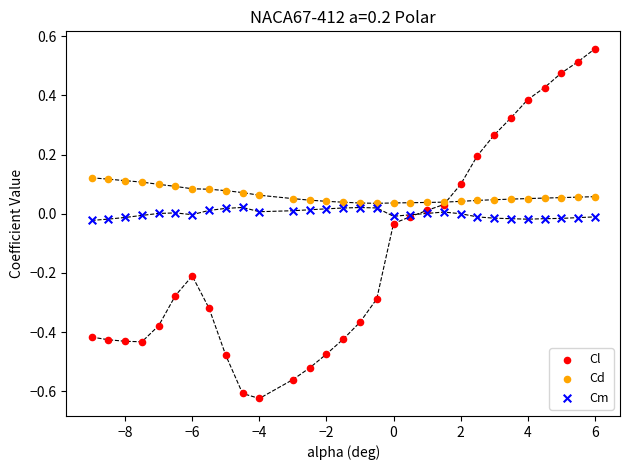

Which series contains the lowest Y value?

Cl